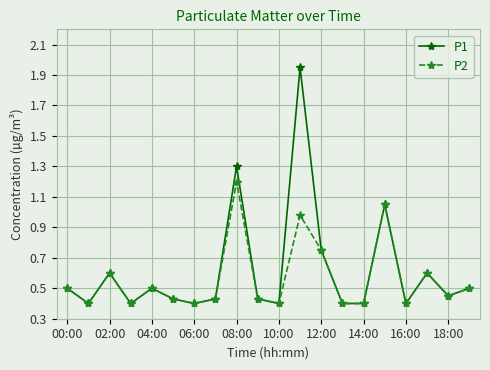

At how many categories does at least one series exceed 1?

3